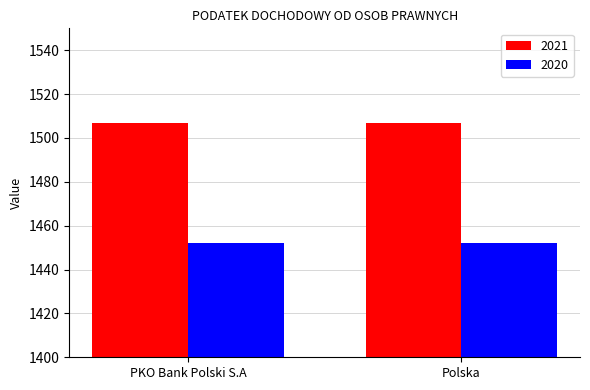

Read the 2021 value at PKO Bank Polski S.A.

1507